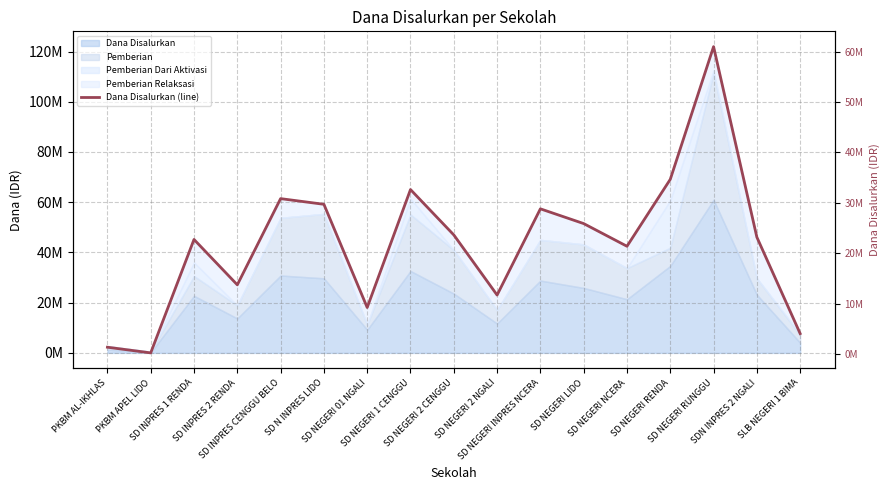

True or false: the data shows 29700000 at SD N INPRES LIDO.

True